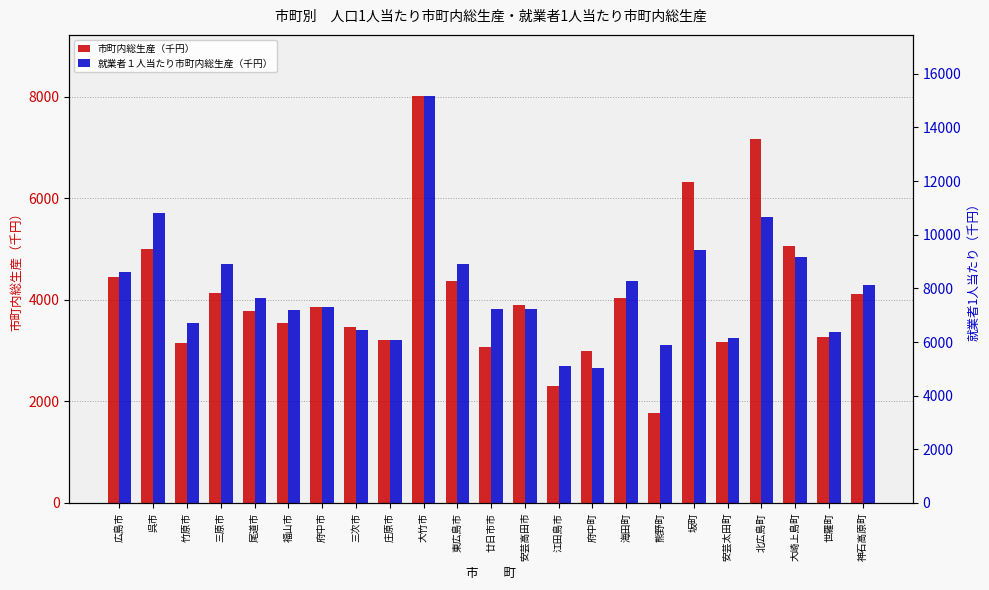

The value of 就業者１人当たり市町内総生産（千円） at 世羅町 is 1635. True or false?

False